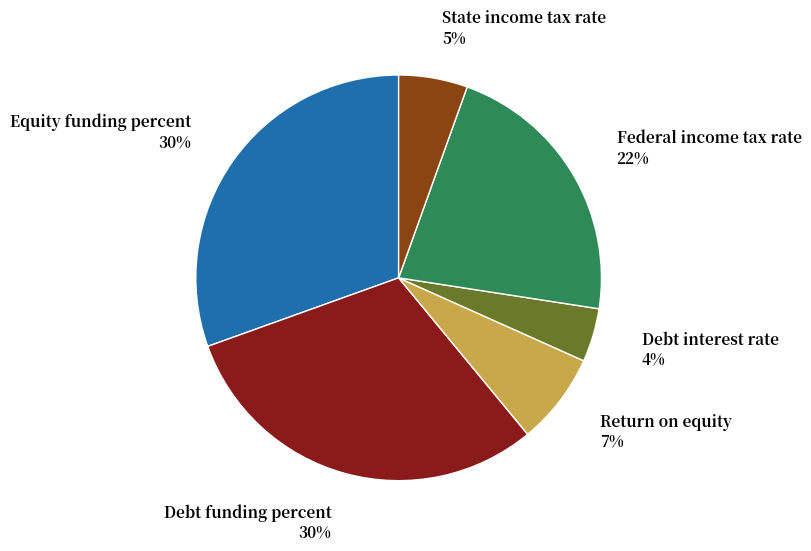

Does any single category account for the majority?

No